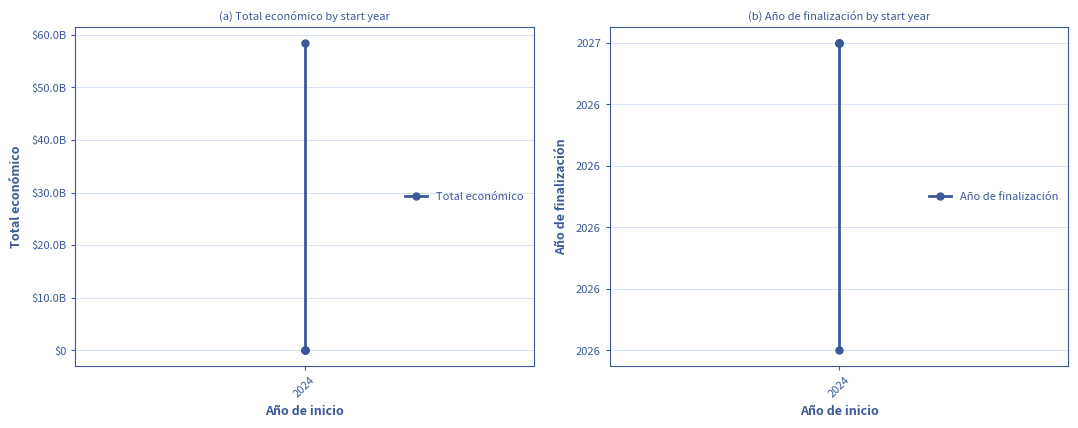

Rank the series by their maximum value, from lowest to highest.

Año de finalización, Total económico